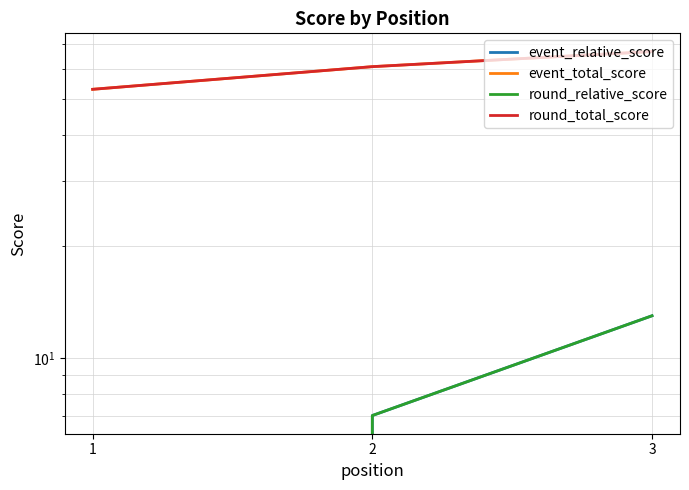

What is the difference between the highest and lowest values at 1?

54